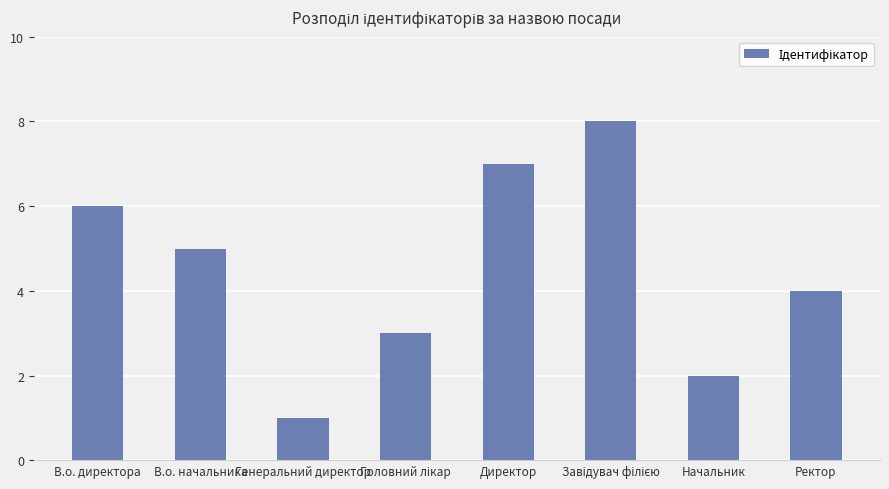

How many values are below 5?

4